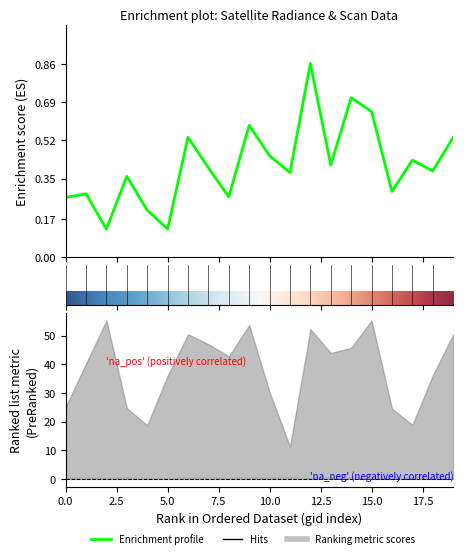

What is the maximum value for dnbrad?

0.9